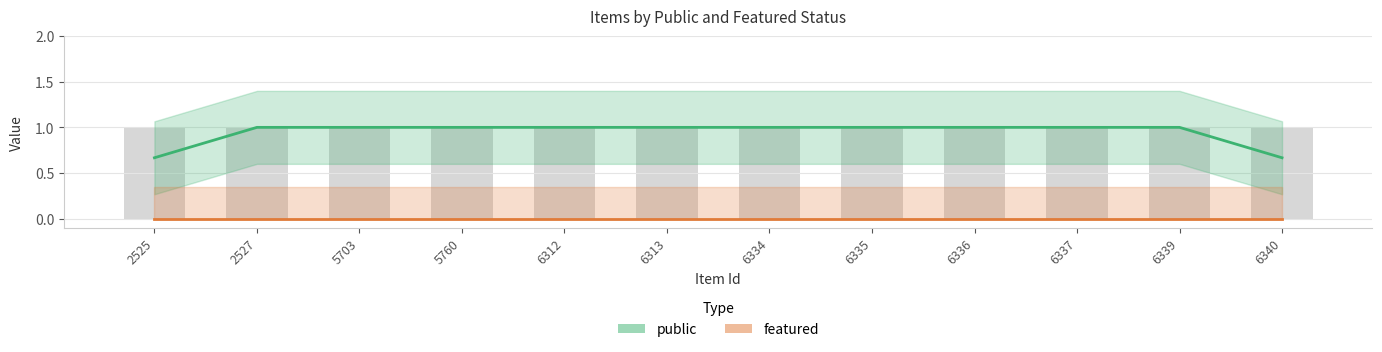

How many series are shown in this chart?

2